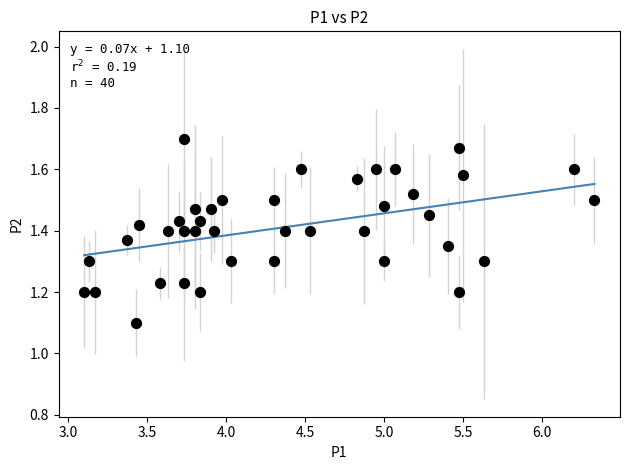

What Y value in the scatter plot is closest to 1?

1.1